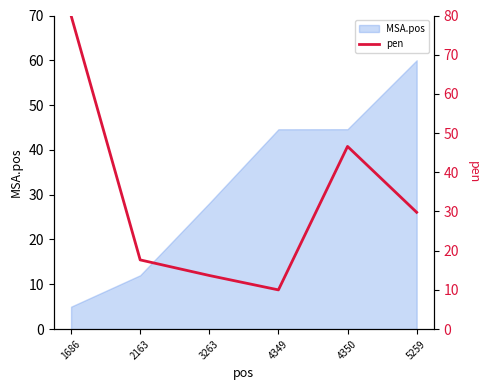

Reading right to left, extract all data points from this chart.

5259=29.8	4350=46.6	4349=10.0	3263=13.7	2163=17.7	1686=80.0